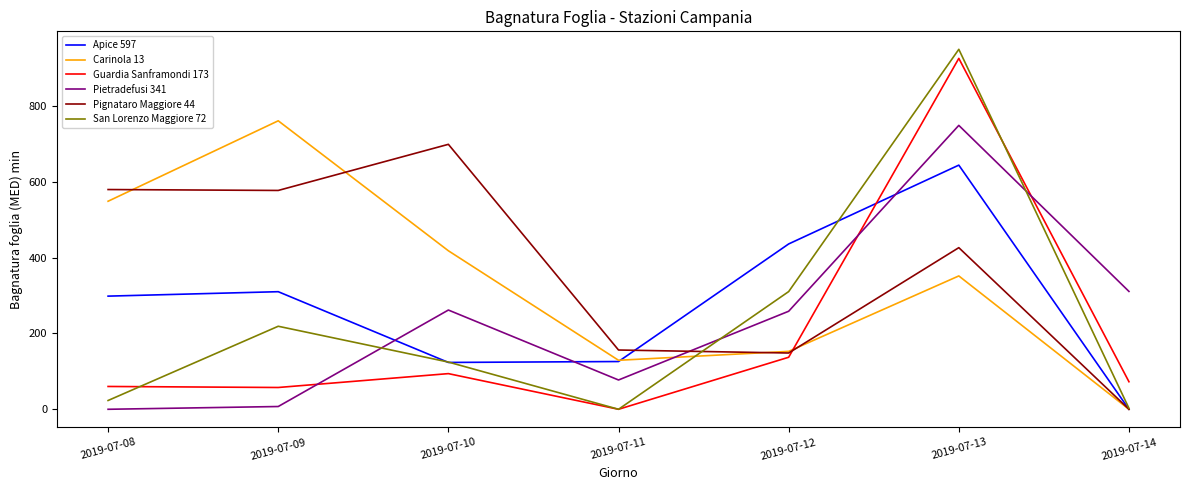

At which label does San Lorenzo Maggiore 72 reach its peak?

2019-07-13